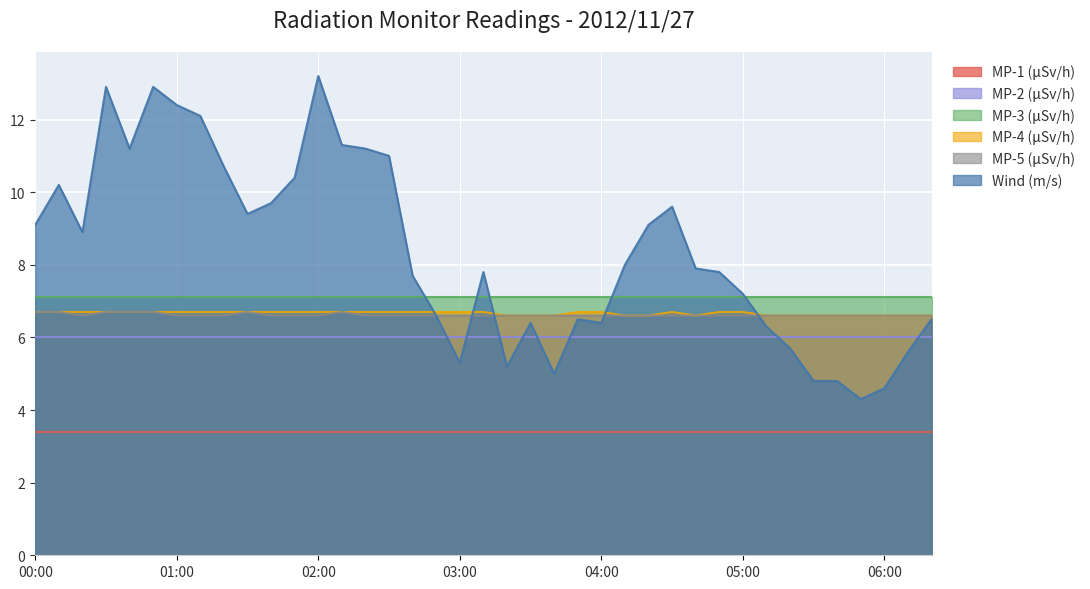

What is the approximate value of Wind (m/s) at 00:30?

12.9